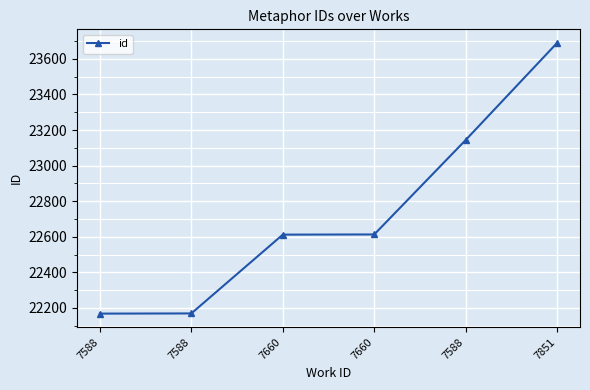

How many lines are shown in the chart?

1